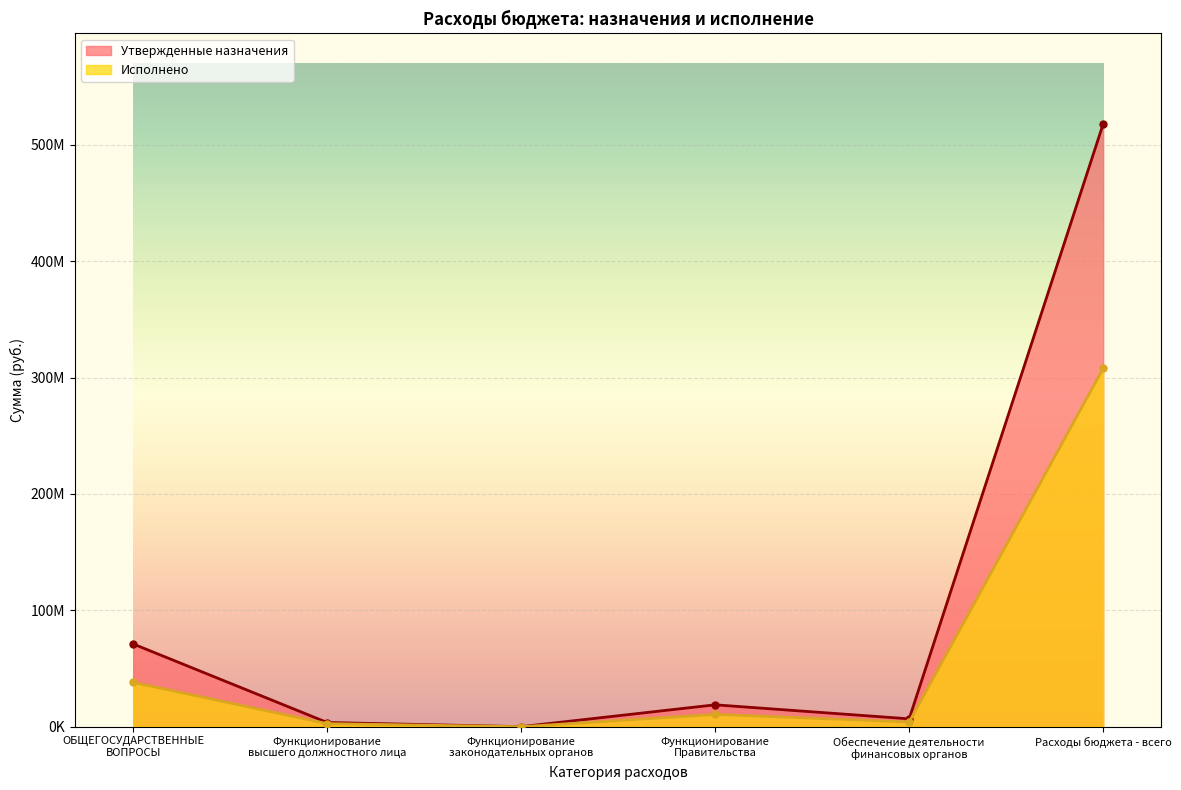

What is the approximate value of Утвержденные назначения at Расходы бюджета - всего?

517937085.9